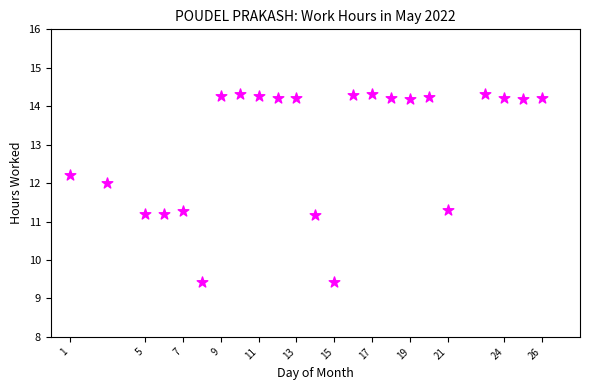

What is the range of Y values (max minus min)?

4.9